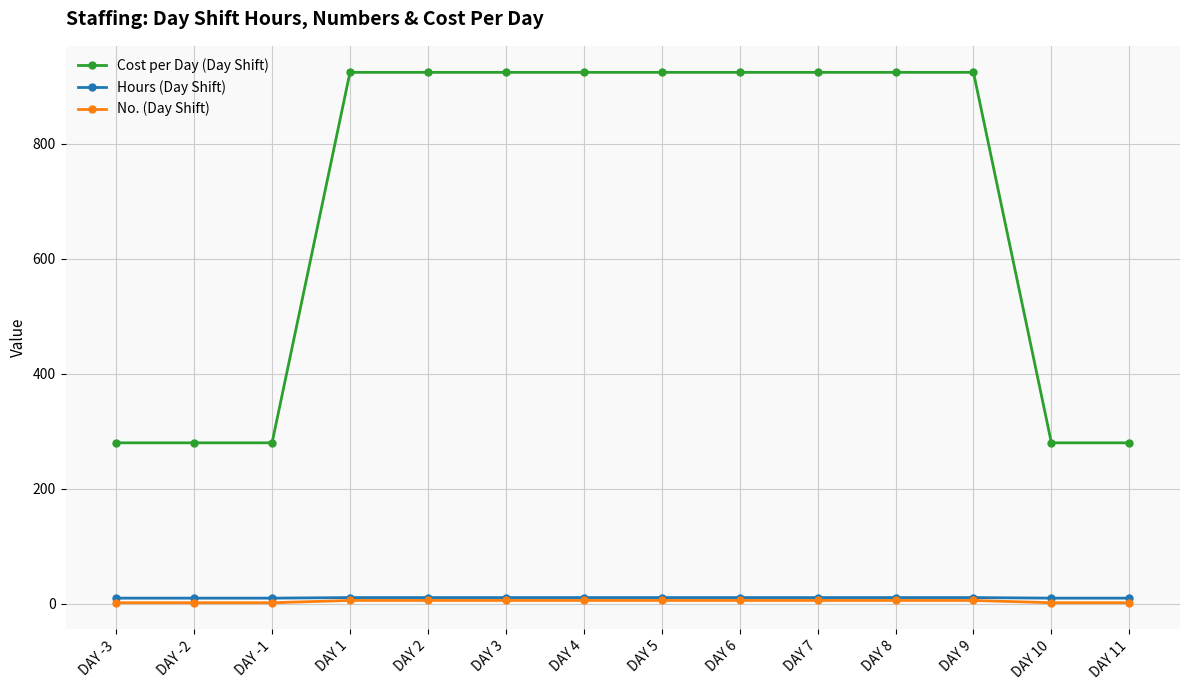

Which series has the widest spread of values?

Cost per Day (Day Shift)